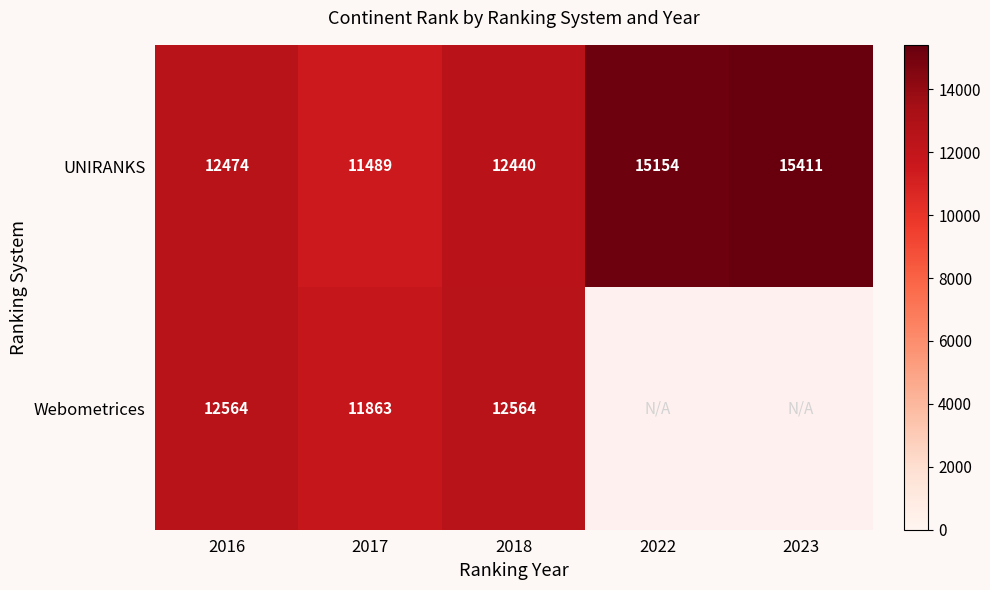

At 2018, list the series in order from smallest to largest.

UNIRANKS, Webometrices